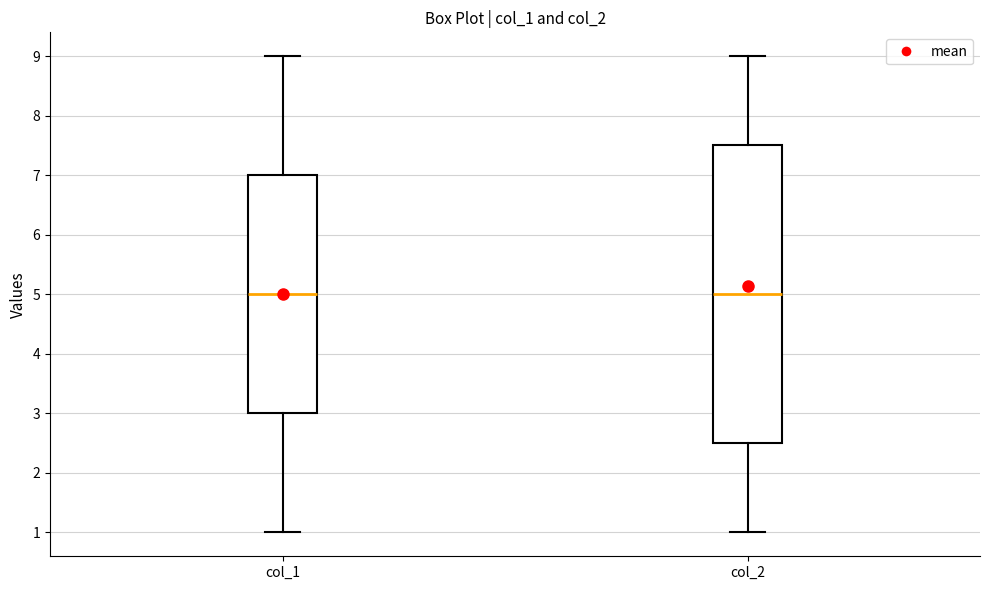

Comparing the boxes themselves (not the whiskers), which one is the tallest?

col_2